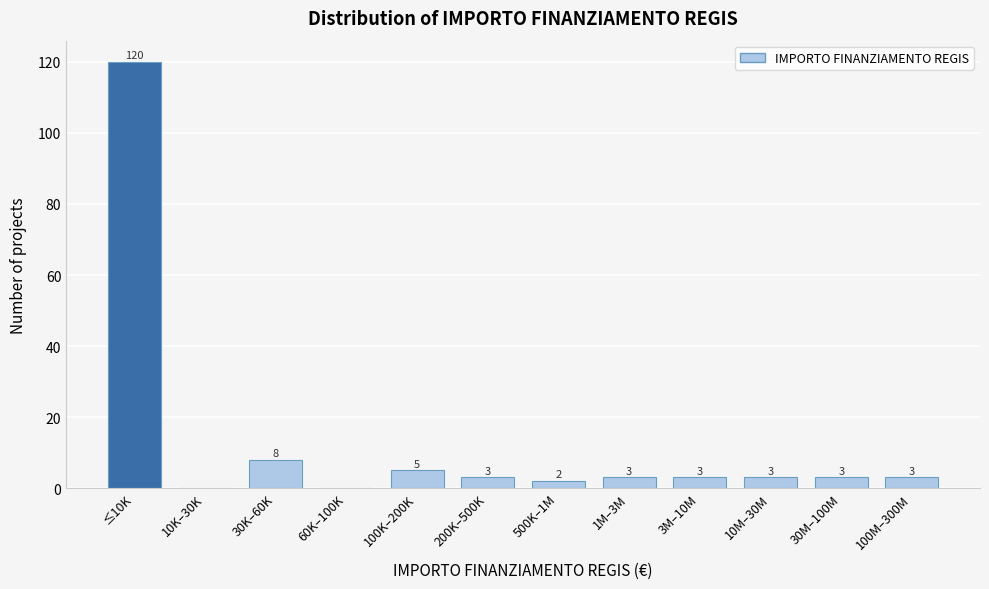

Reading left to right, extract all data points from this chart.

≤10K=120	10K–30K=0	30K–60K=8	60K–100K=0	100K–200K=5	200K–500K=3	500K–1M=2	1M–3M=3	3M–10M=3	10M–30M=3	30M–100M=3	100M–300M=3